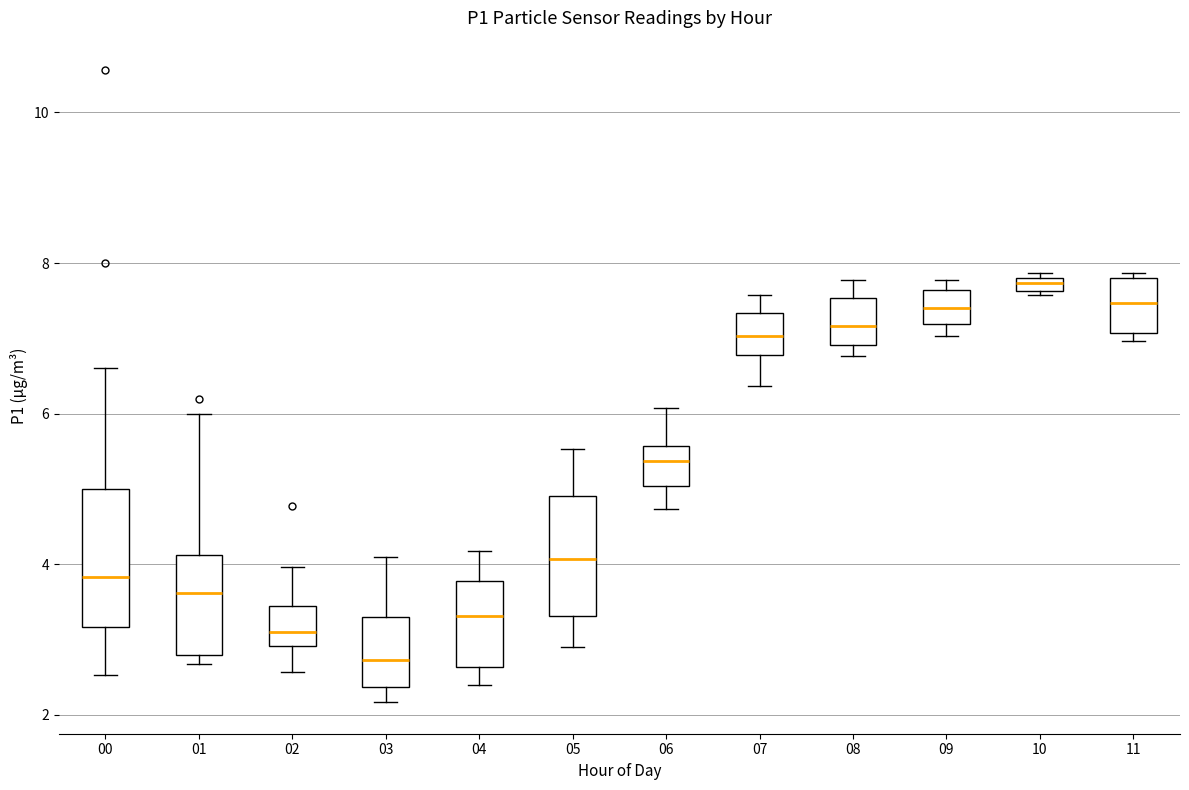

Where does the median line of the box at x = 07 sit on the y-axis? The values are not printed on the chart, so give them approximately, as read against the axis.

7.0